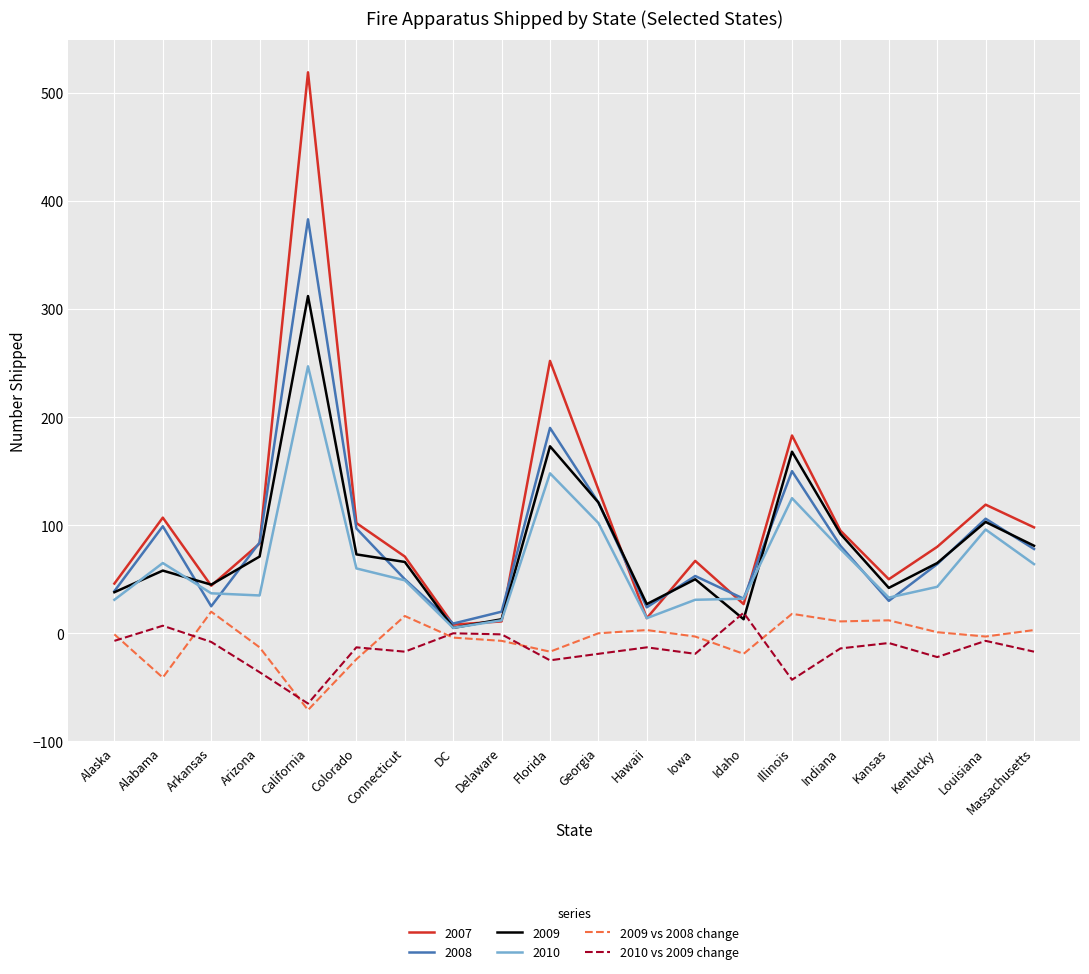

True or false: 2010 vs 2009 change has a value of 19 at Idaho.

True